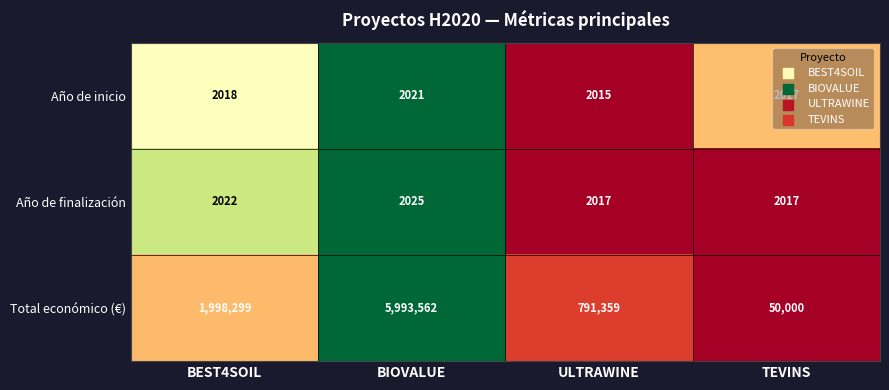

What is the spread (max minus min) of values at TEVINS?

47983